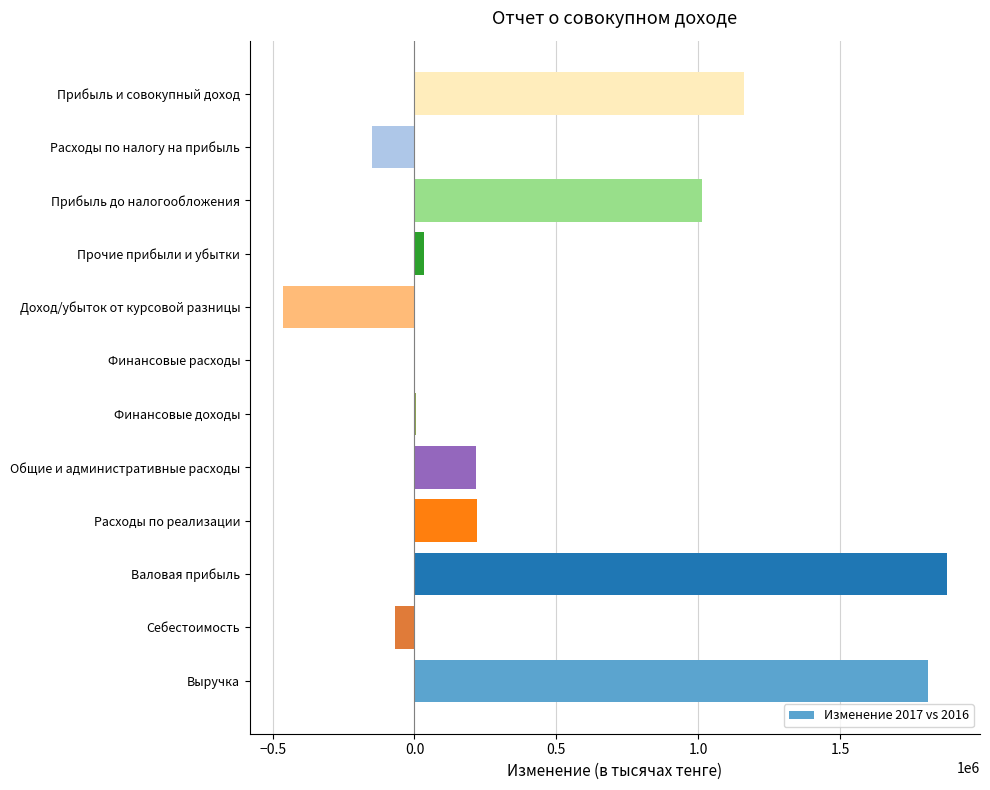

At which label is the value closest to 706548?

Прибыль до налогообложения